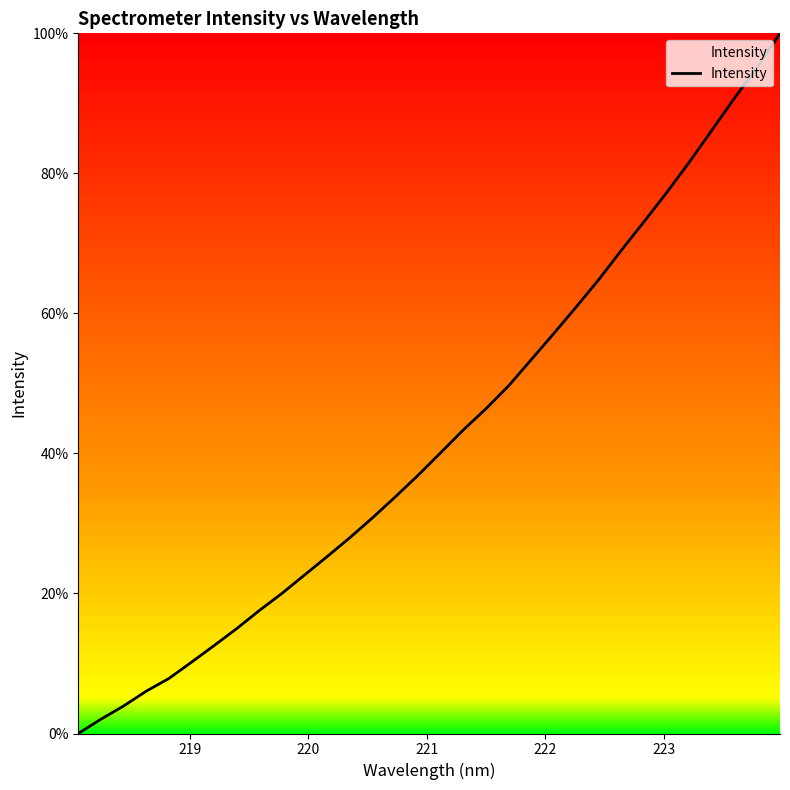

What is the difference between the maximum and minimum values?

100.0